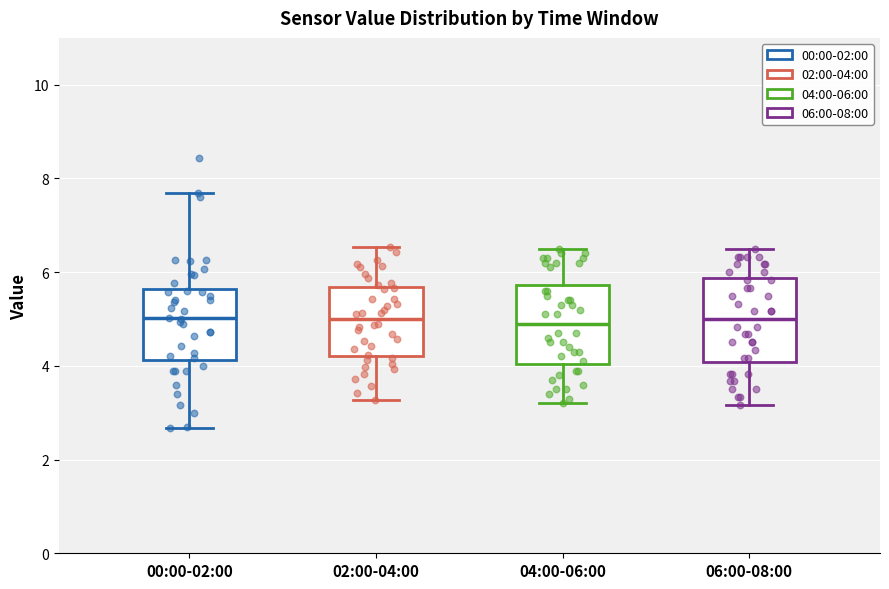

Where does the upper whisker of the box for 04:00-06:00 end on the y-axis? The values are not printed on the chart, so give them approximately, as read against the axis.

6.6